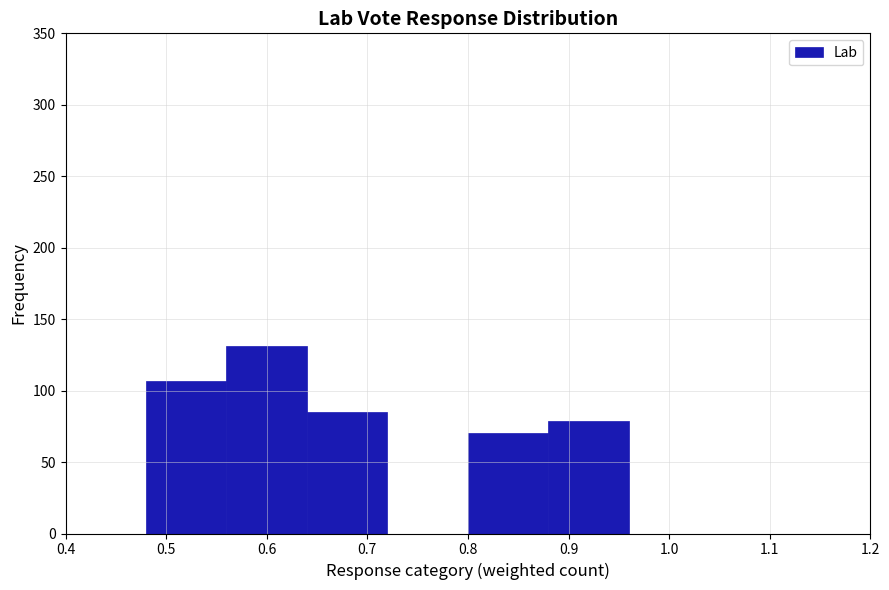

How tall is the bar that spans 0.56 to 0.64 on the x-axis? The values are not printed on the chart, so give them approximately, as read against the axis.

130